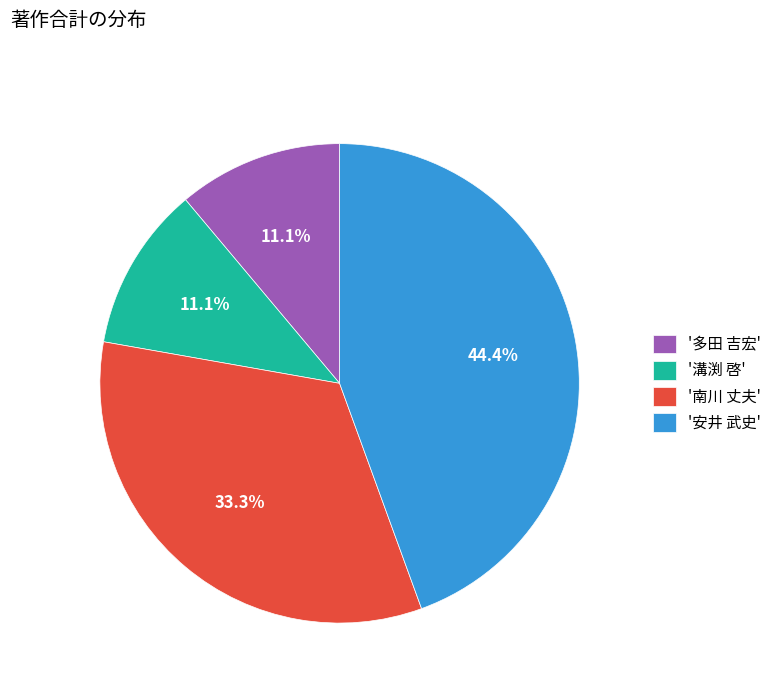

What is the total percentage of '安井 武史' and '溝渕 啓'?

55.6%